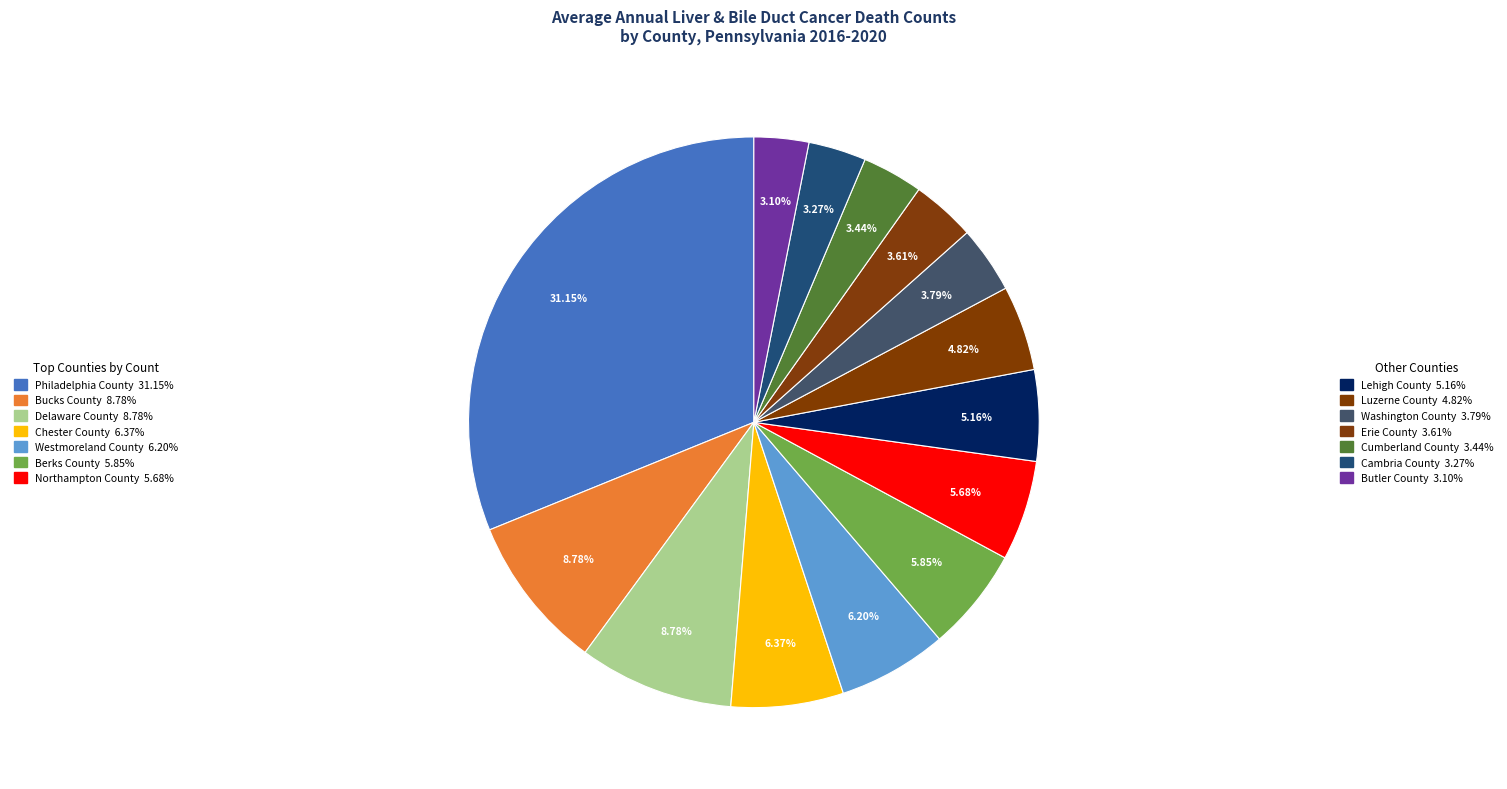

Which slice is the smallest?

Butler County